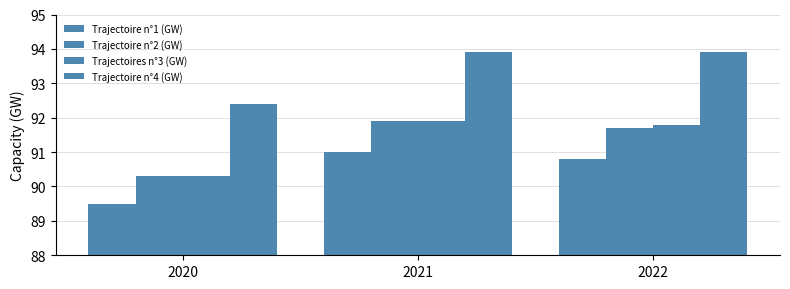

Are the bars grouped side by side (vs. stacked)?

Yes